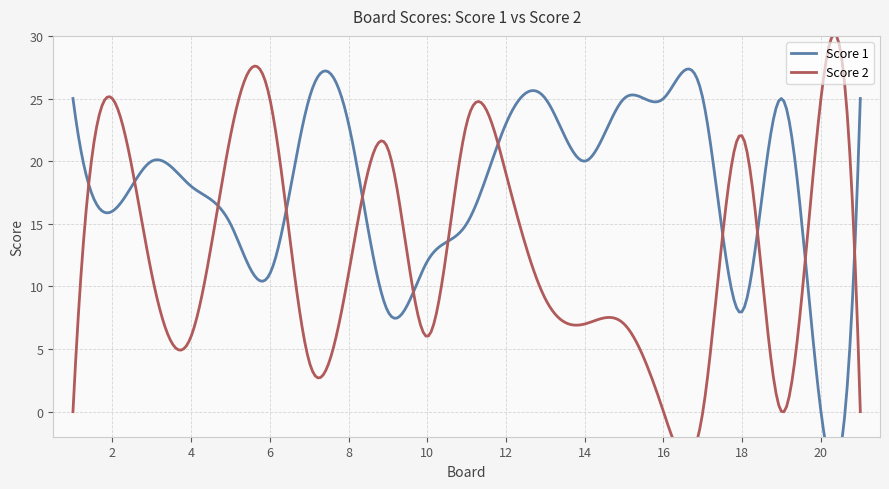

How many interior local valleys does the Score 1 series have?

6